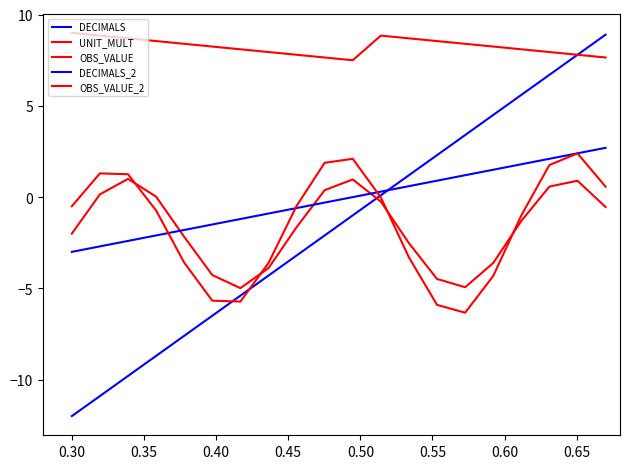

What is the difference between the second highest and second lowest values in the OBS_VALUE_2 series?

8.0